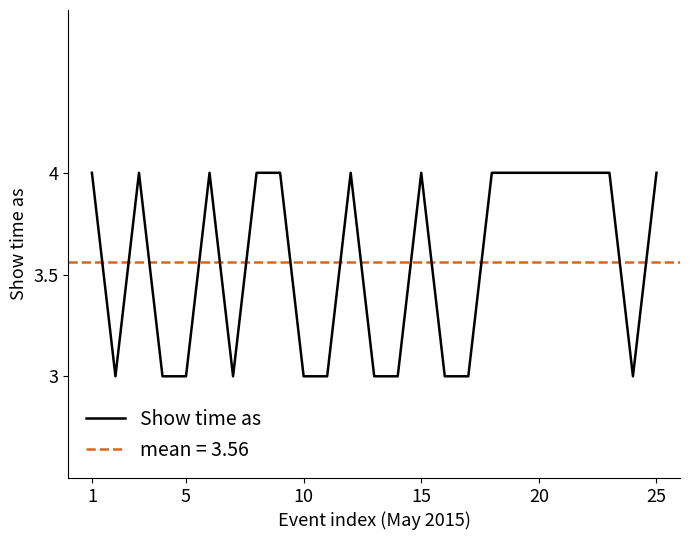

Count the number of categories in the chart.

25